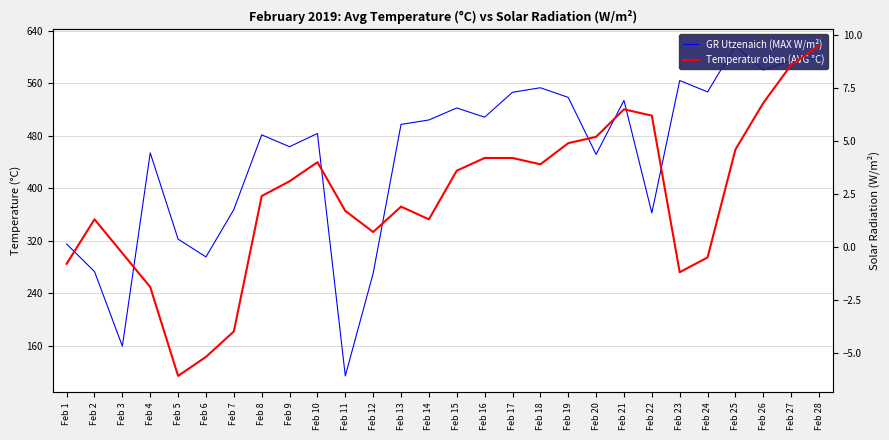

Does the chart display data point markers on the line(s)?

No